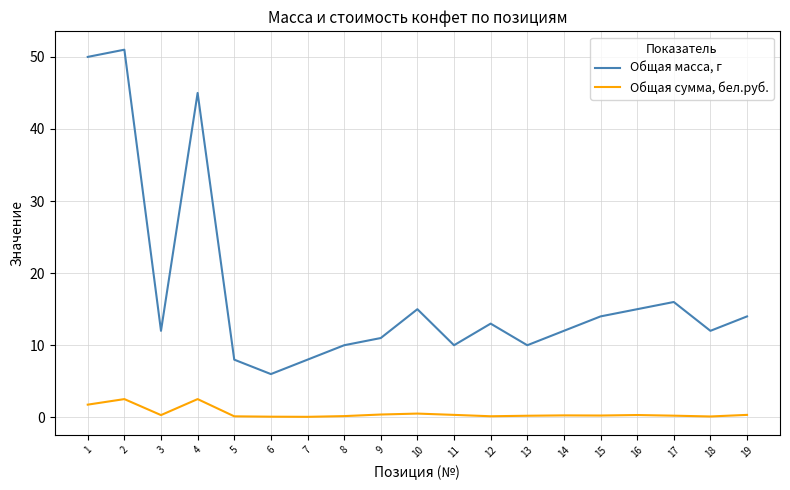

Is this an area chart (filled region under the line)?

No